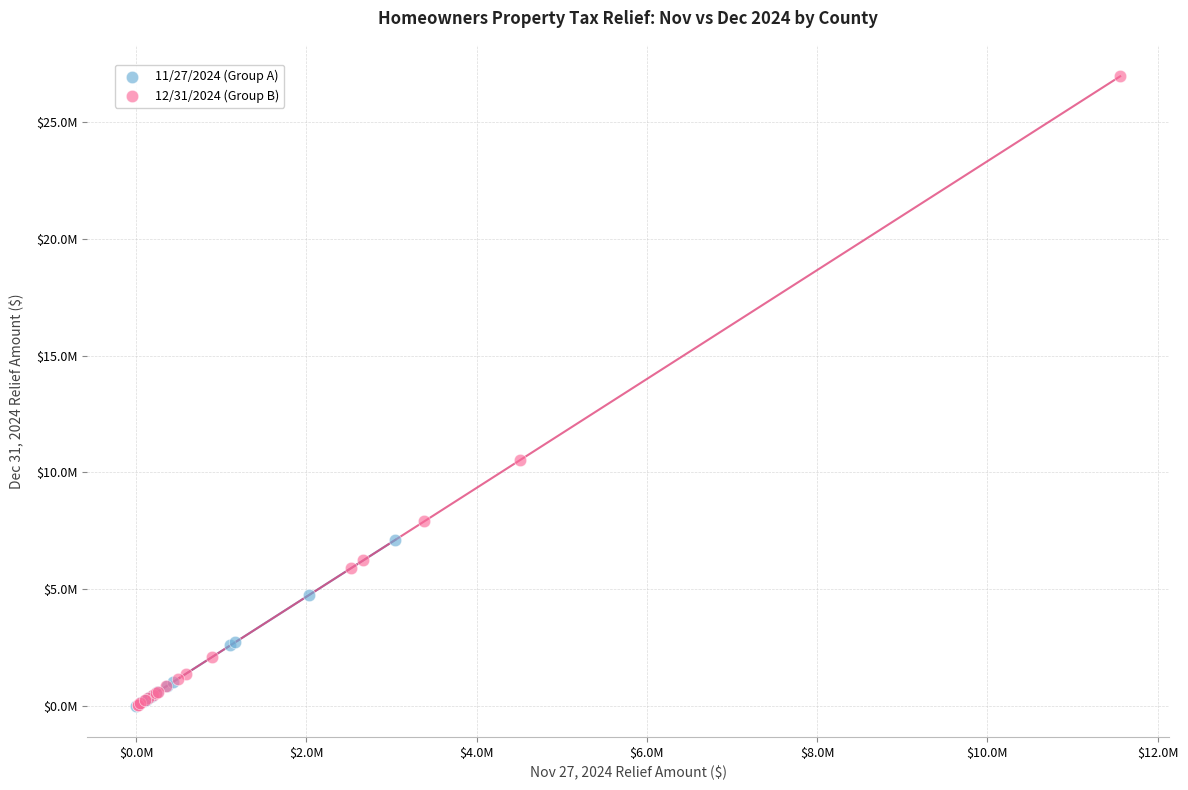

What are all the series names shown in the legend?

11/27/2024 (Group A), 12/31/2024 (Group B)